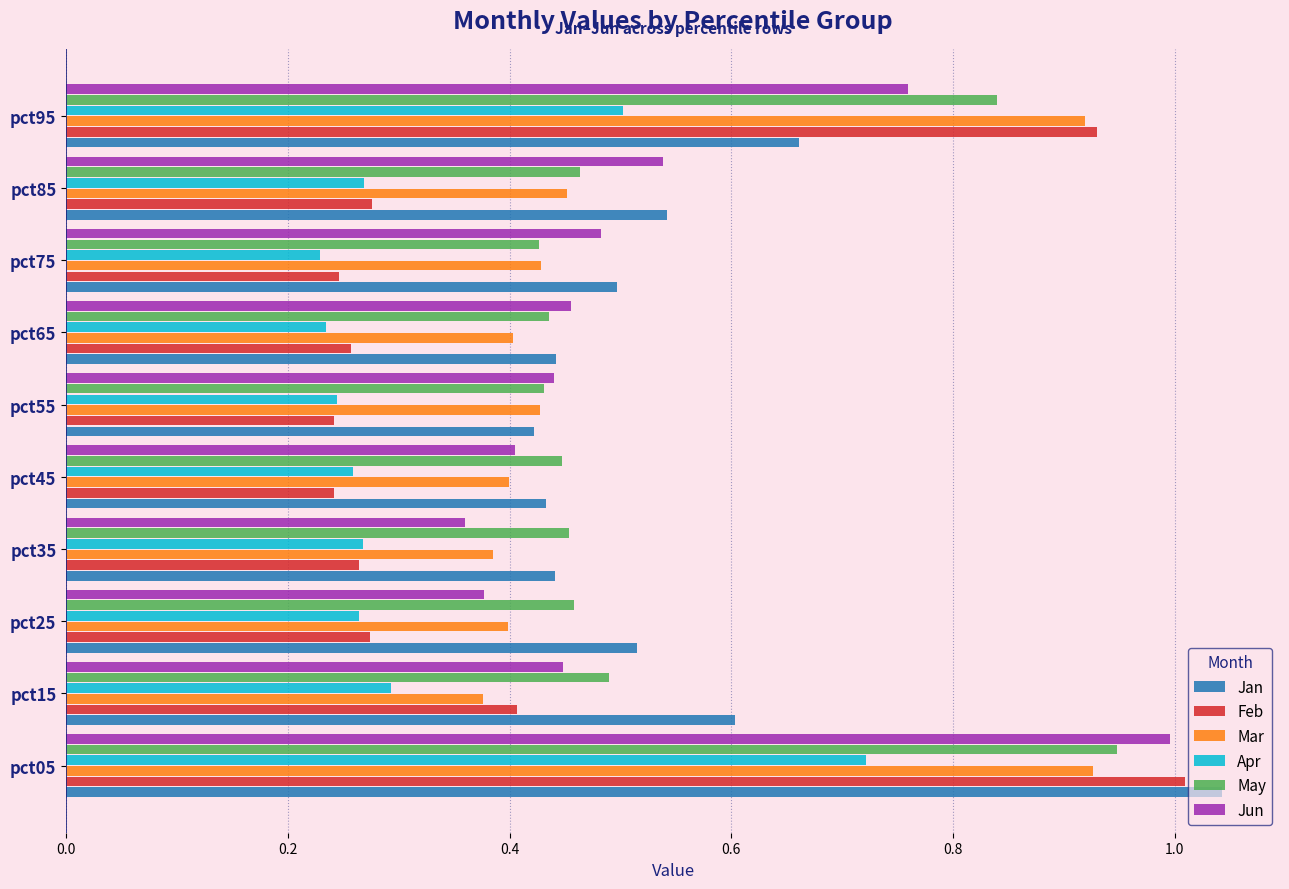

At how many categories does at least one series exceed 0?

10